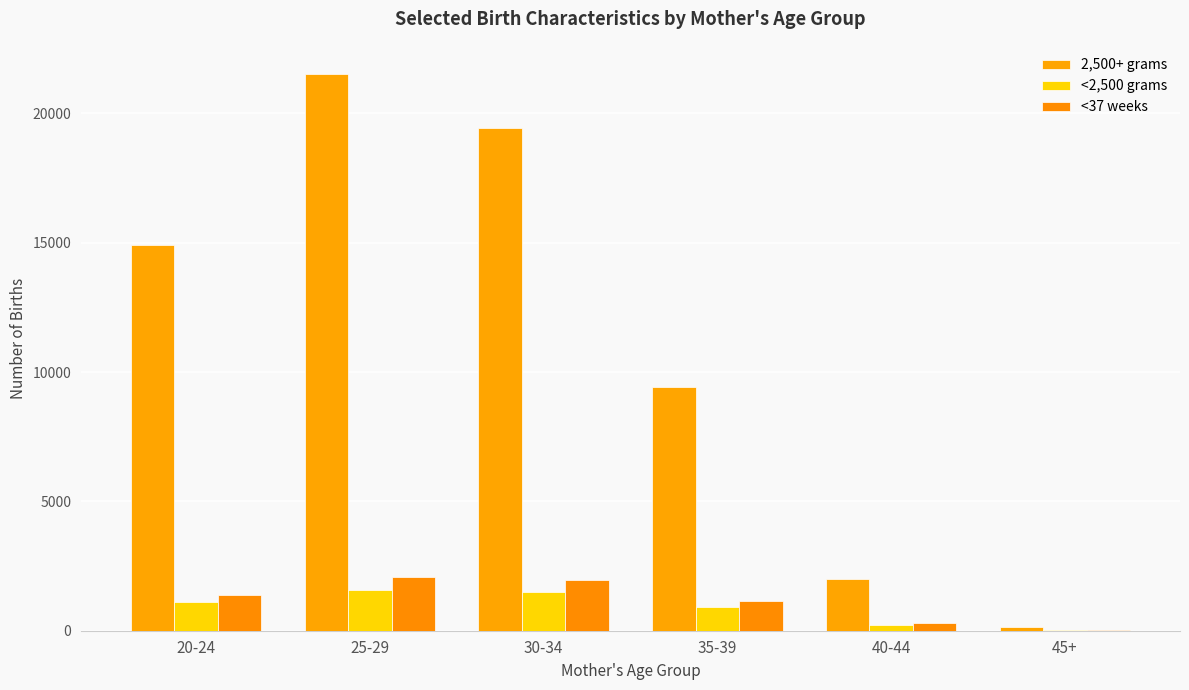

How many groups of bars are there?

6